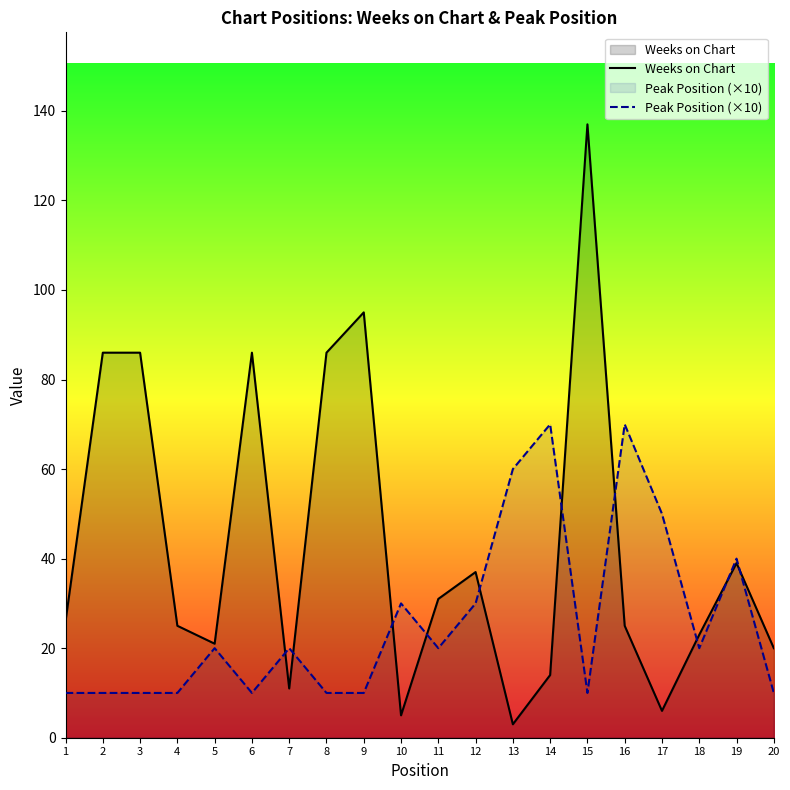

How many lines are shown in the chart?

2